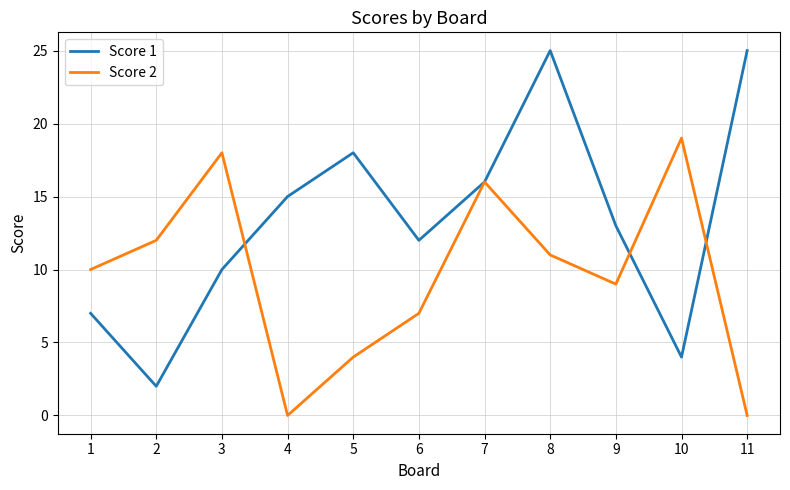

Where do Score 1 and Score 2 first cross each other?

3 and 4